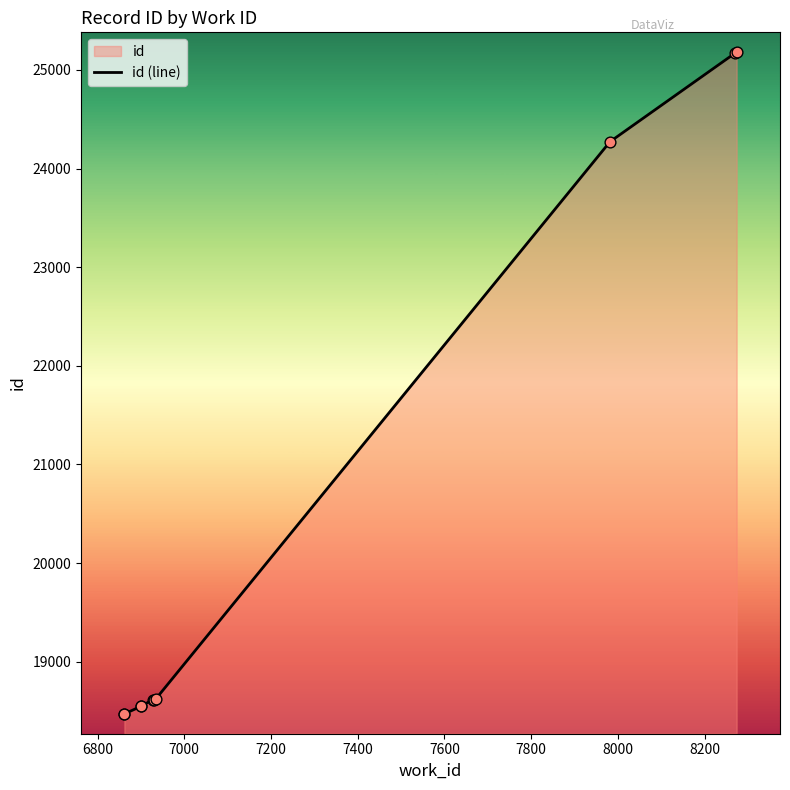

What is the change in value from 6800 to 7000?

+76